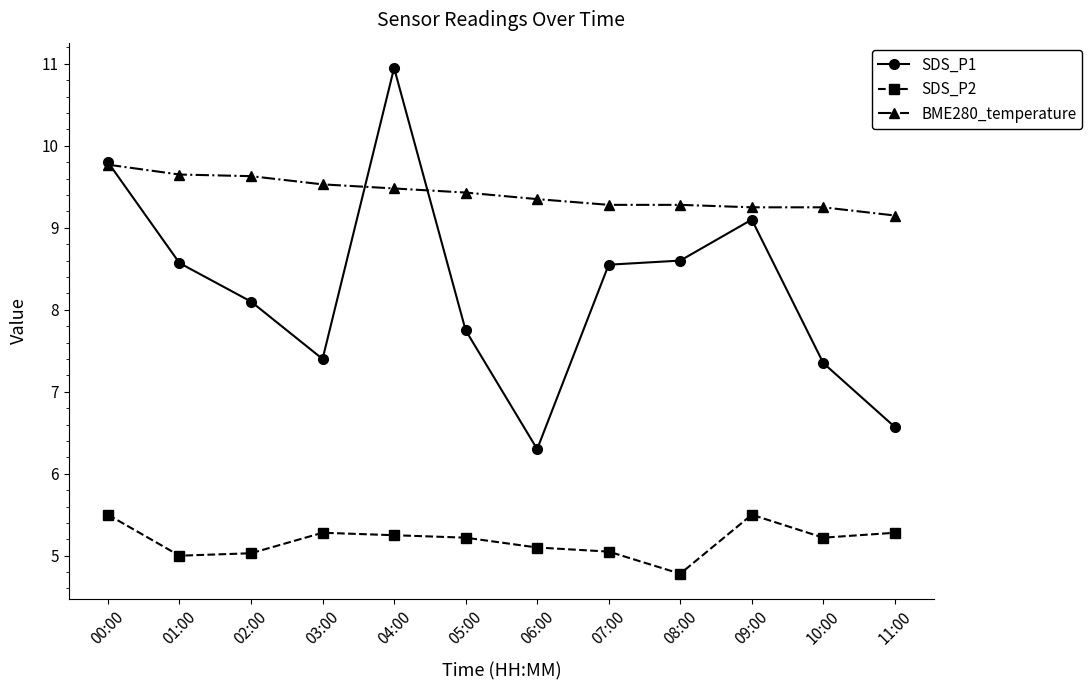

The BME280_temperature series shows 9.3 at 06:00. True or false?

True